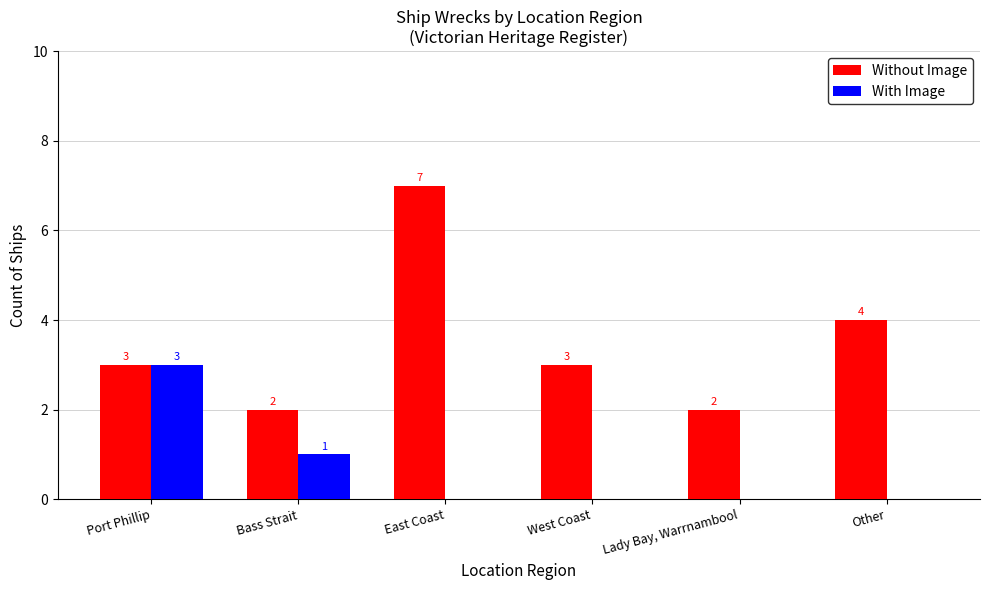

True or false: Without Image has a value of 1 at Lady Bay, Warrnambool.

False